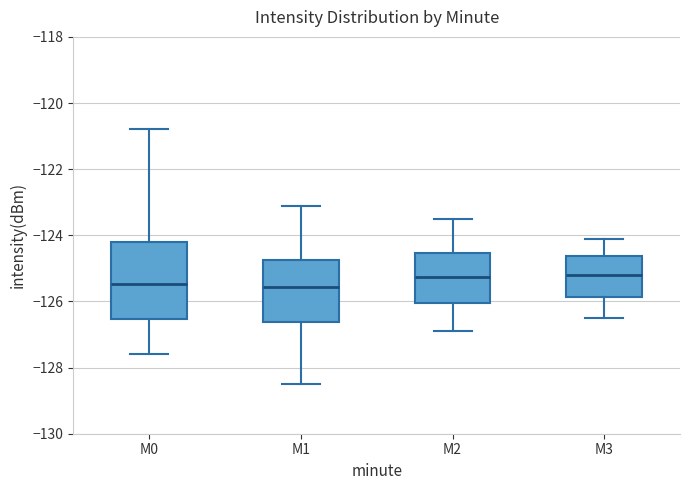

Where does the median line of the box for M0 sit on the y-axis? The values are not printed on the chart, so give them approximately, as read against the axis.

-125.4